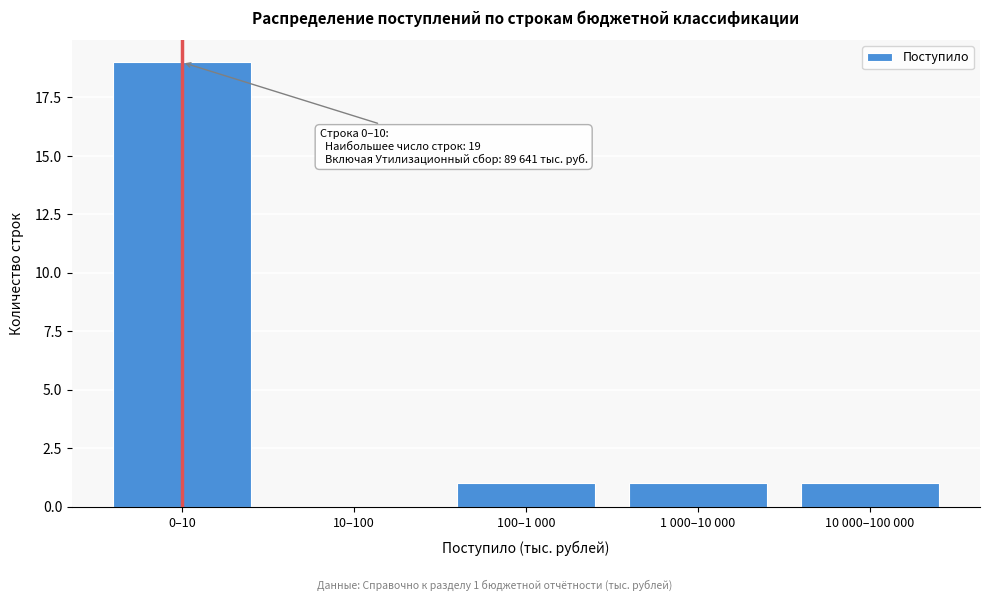

Reading right to left, list all the values displayed in this chart.

10 000–100 000=1	1 000–10 000=1	100–1 000=1	10–100=0	0–10=19